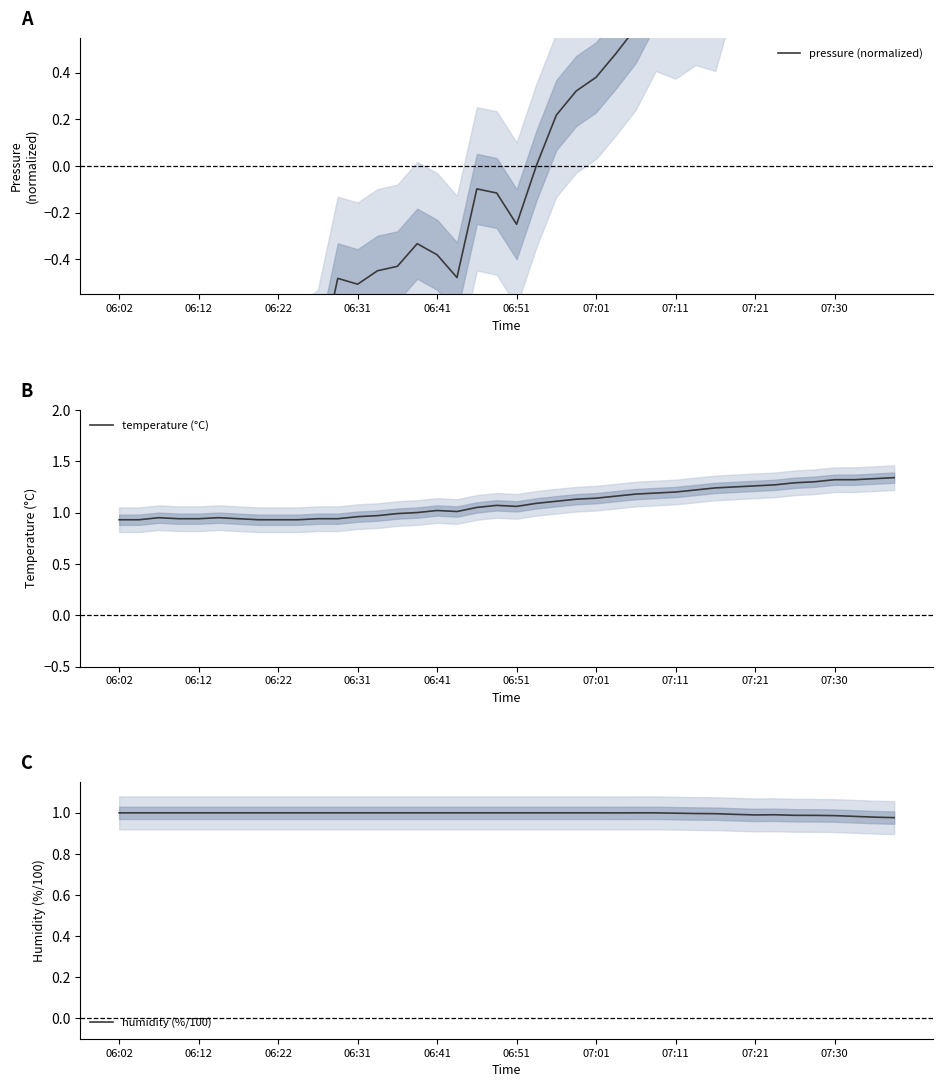

True or false: temperature (°C) and humidity (%/100) cross at least once.

False